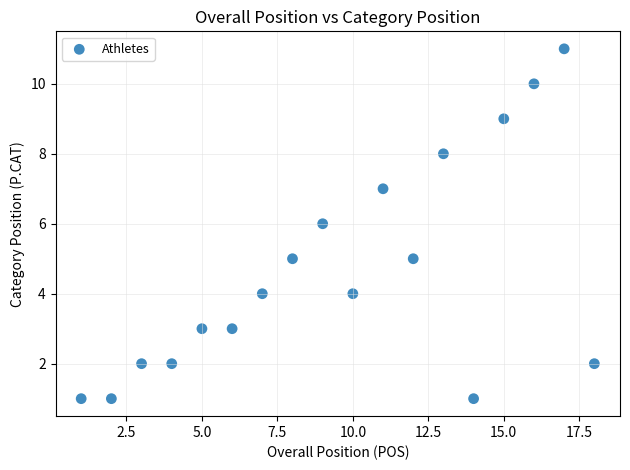

What is the range of Y values (max minus min)?

10